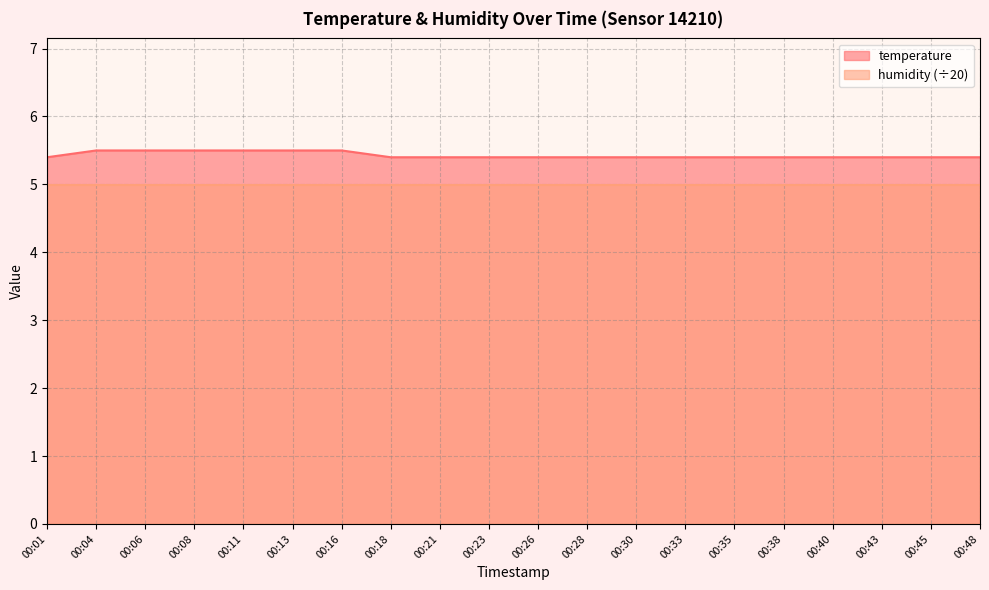

True or false: the data has more than 1 interior local peaks.

False